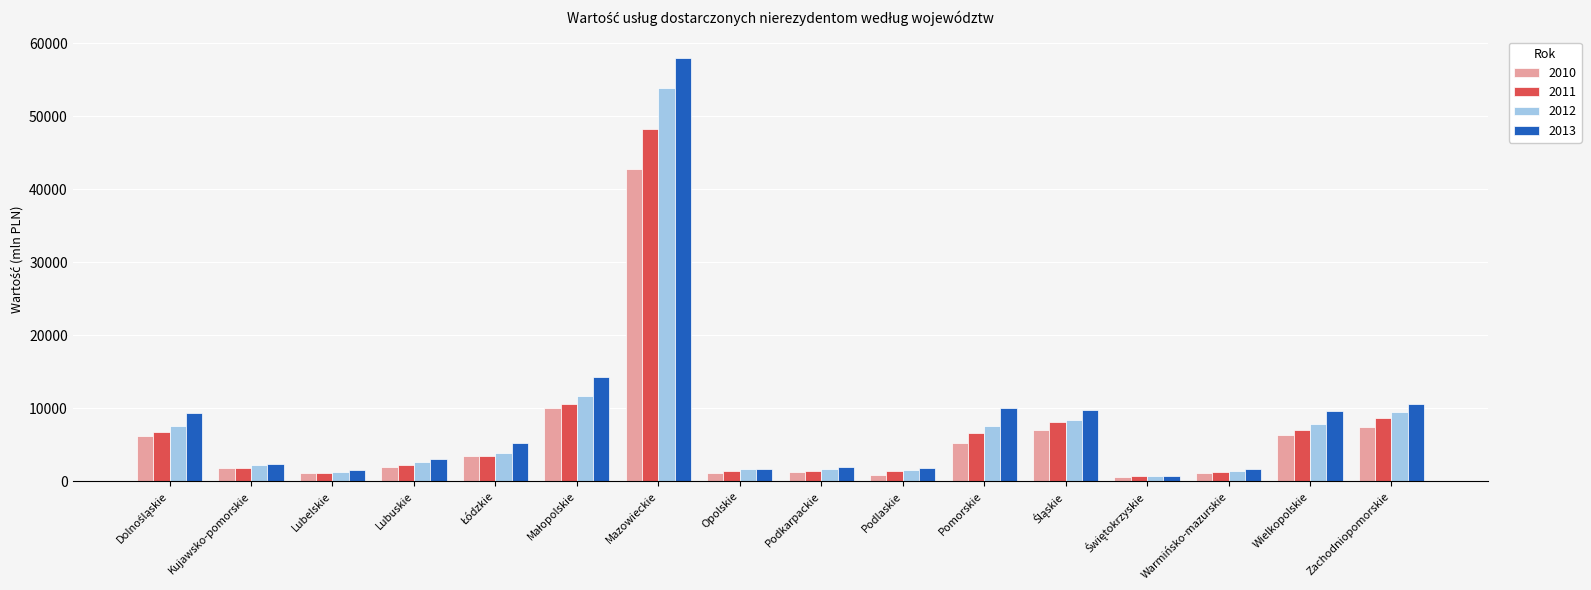

Rank the series by their maximum value, from highest to lowest.

2013, 2012, 2011, 2010